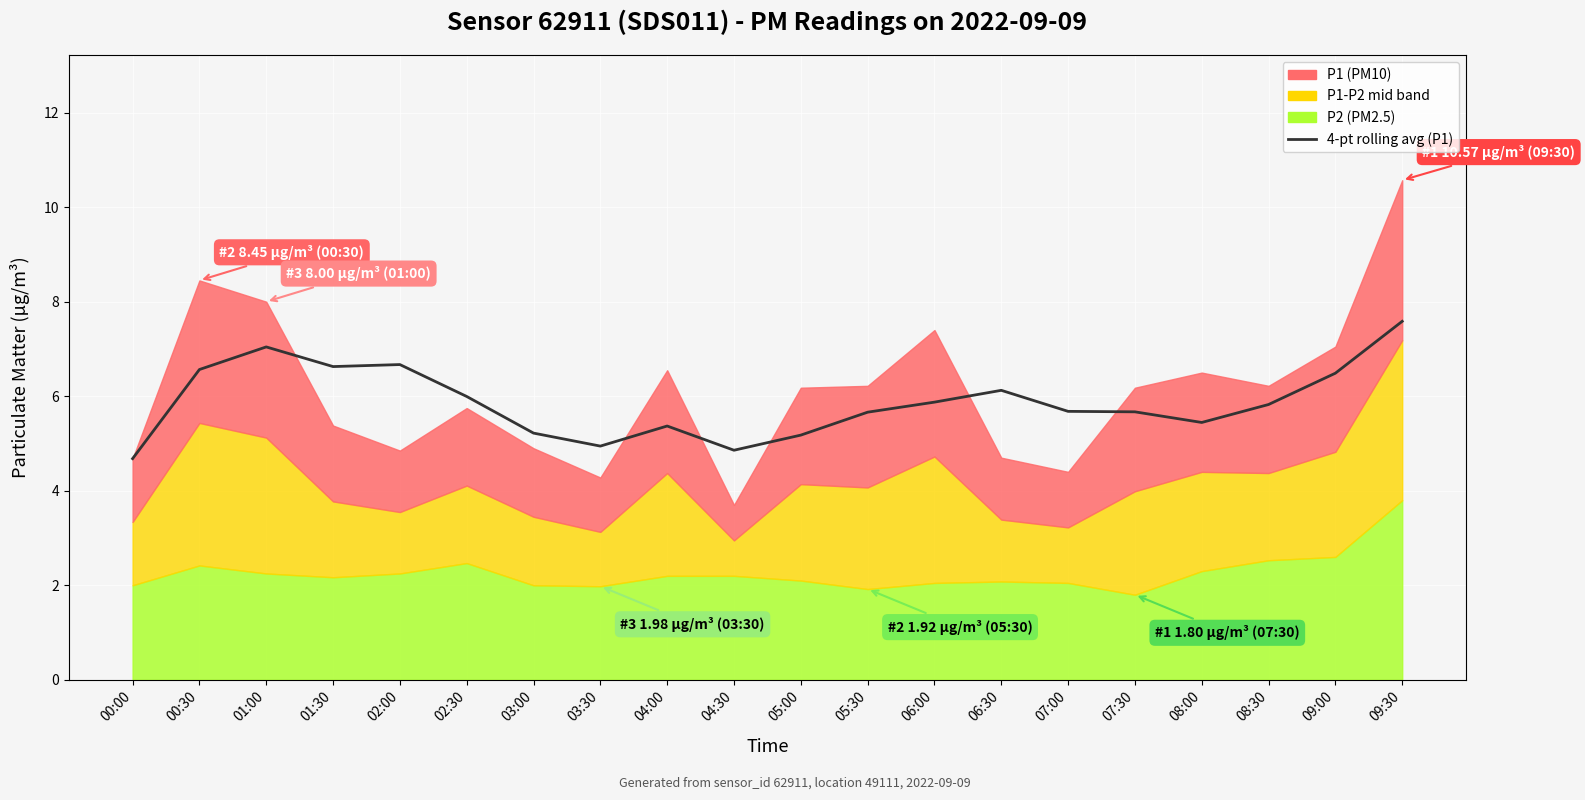

What is the ratio of the value at 03:00 to the value at 03:30?

1.1